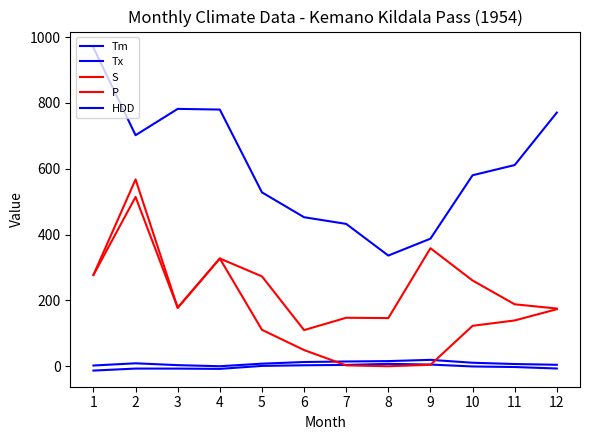

Does the chart have visible grid lines?

No